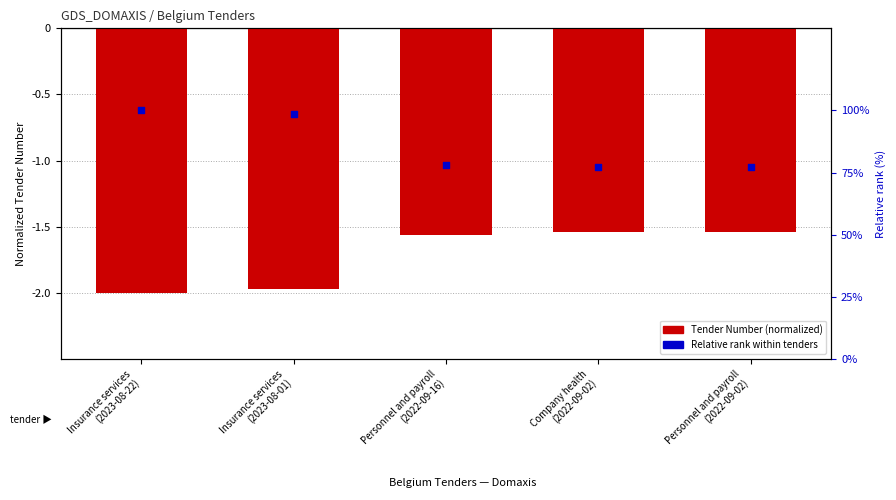

At which category is the sum across all series the highest?

Insurance services
(2023-08-22)